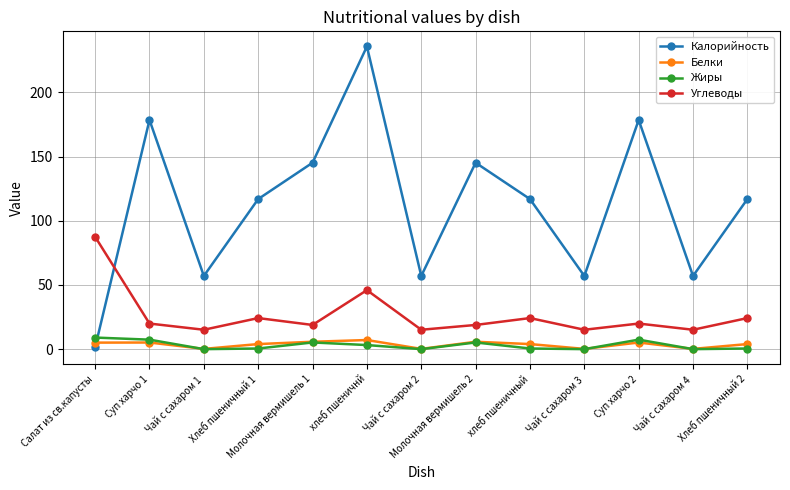

At which category does Калорийность reach its first local valley?

Чай с сахаром 1